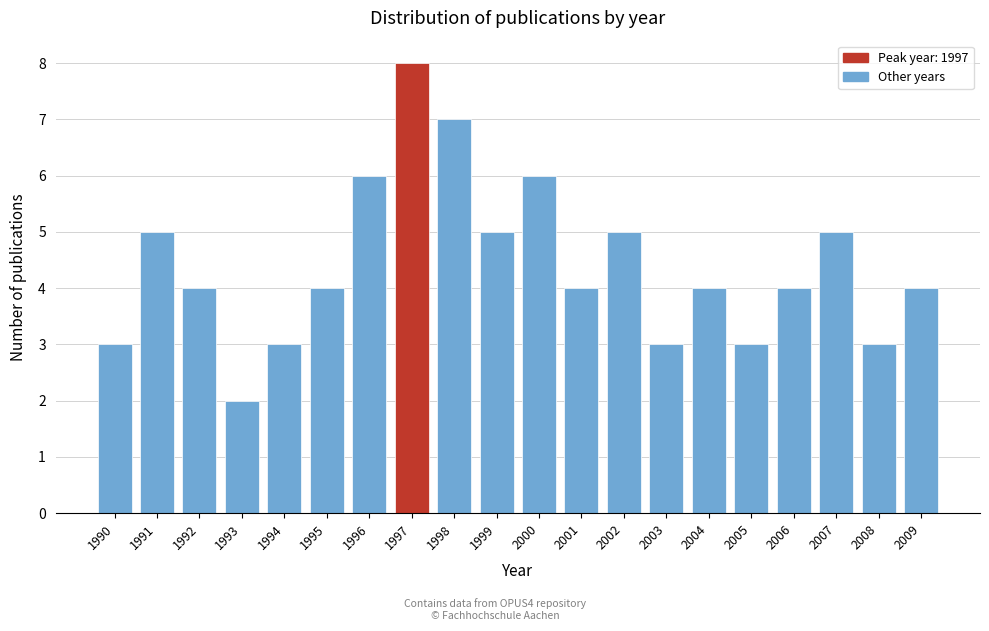

Reading left to right, transcribe all the data shown in this chart.

3	5	4	2	3	4	6	8	7	5	6	4	5	3	4	3	4	5	3	4